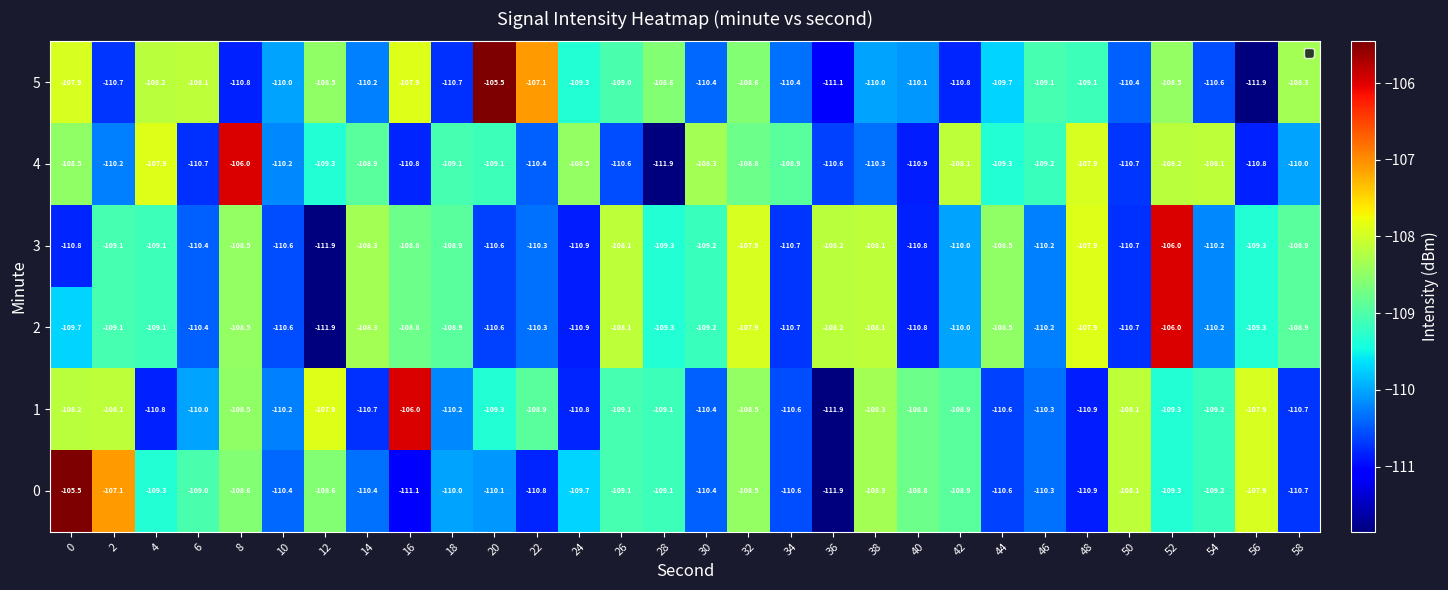

What value does the 5 series have at 54?

-110.6